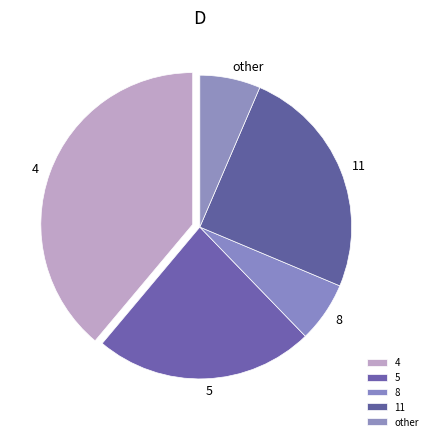

How many slices are in this pie chart?

5